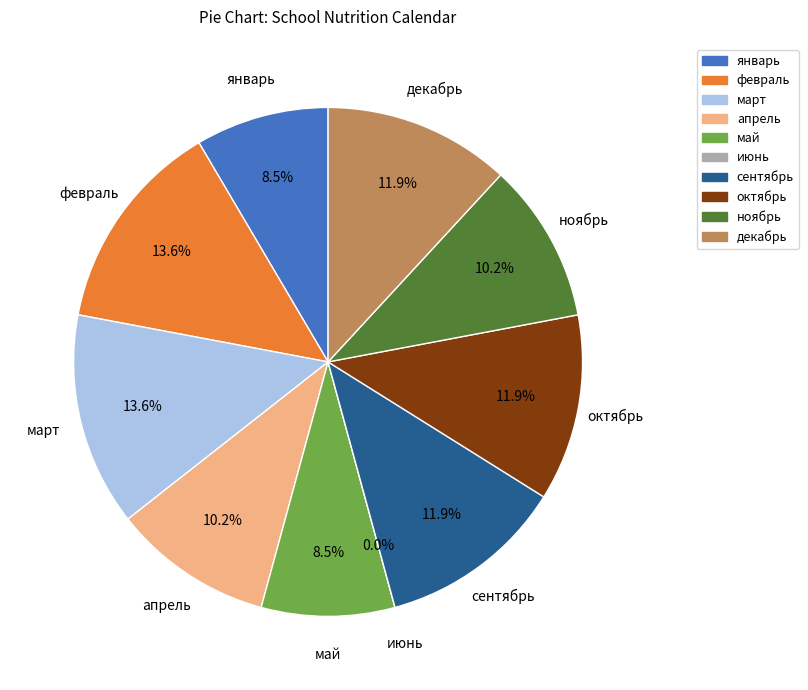

To the nearest percent, what is the difference between the largest and smallest slice percentages?

14%